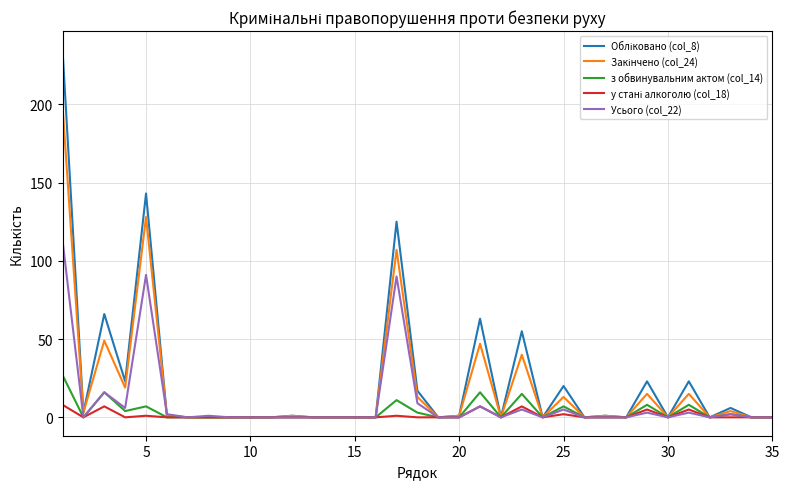

What is the maximum value shown in the chart?

235